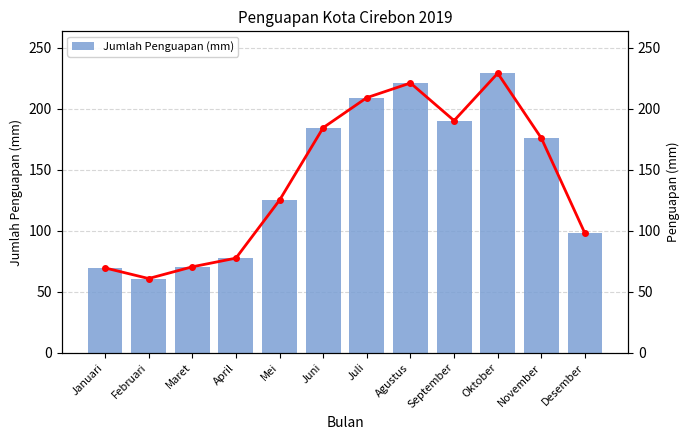

What is the difference between the Trend Penguapan values at Maret and Agustus?

150.6